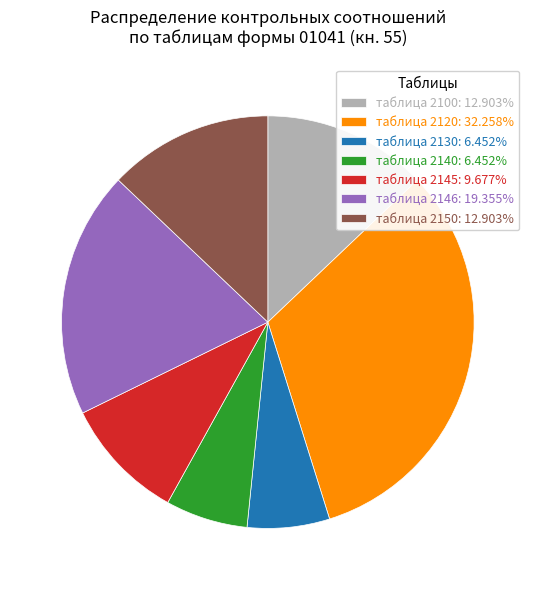

How many segments does this pie chart have?

7